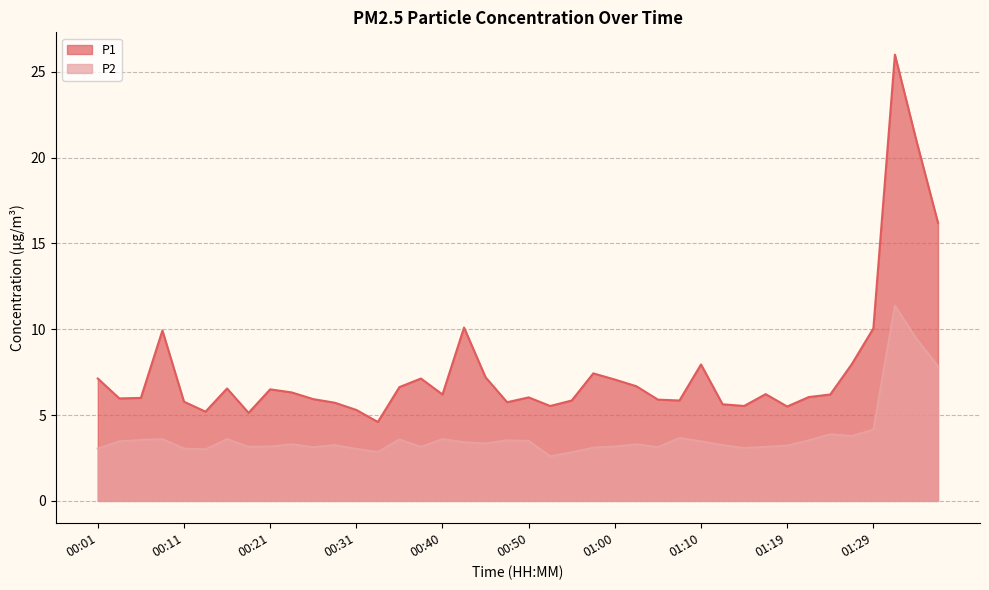

What is the spread (max minus min) of values at 00:45?

3.9